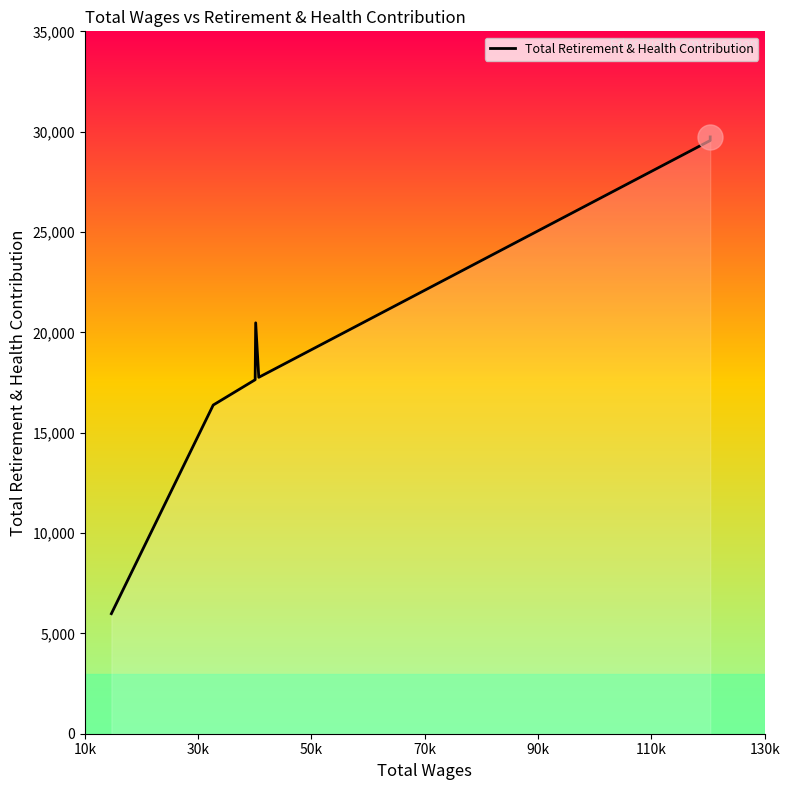

Approximately how many times larger is the value at 30k compared to 130k?

0.6